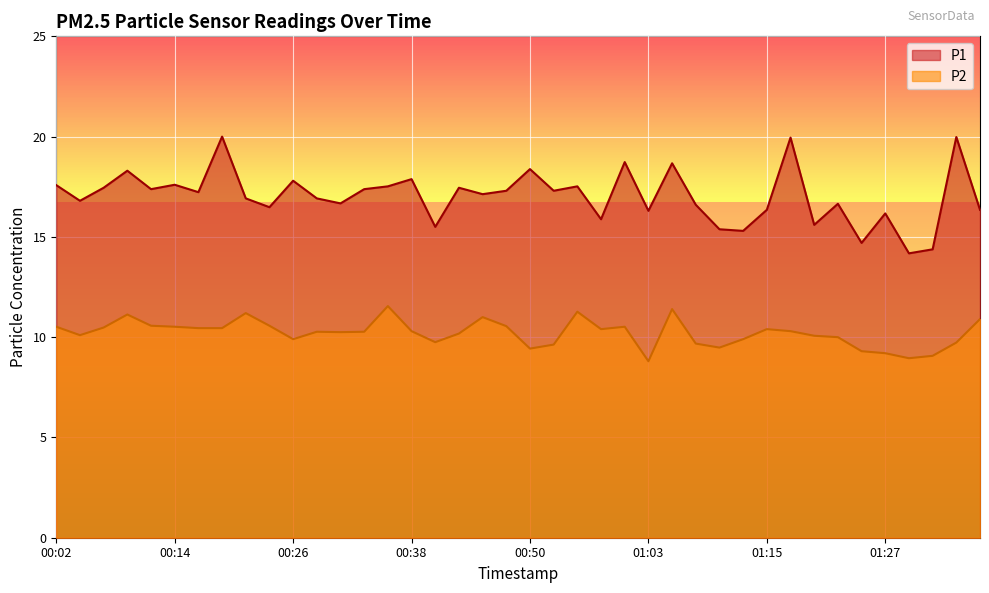

The value of P2 at 01:27 is 9.2. True or false?

True